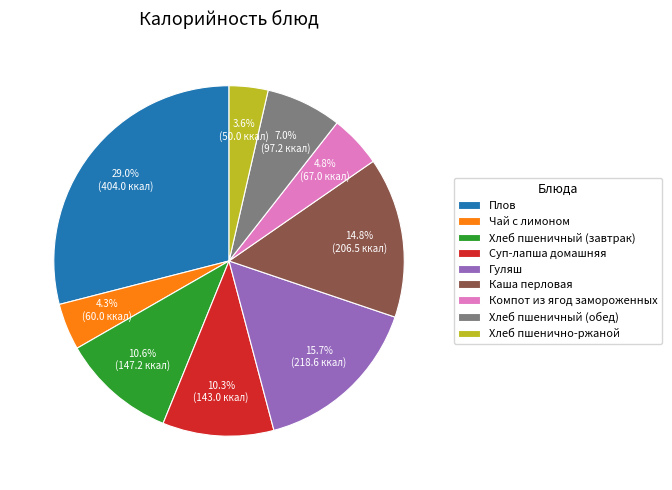

Count the number of slices in the pie.

9